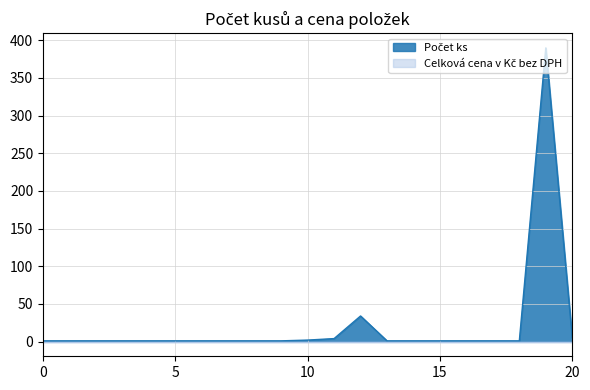

What is the greatest value displayed?

390